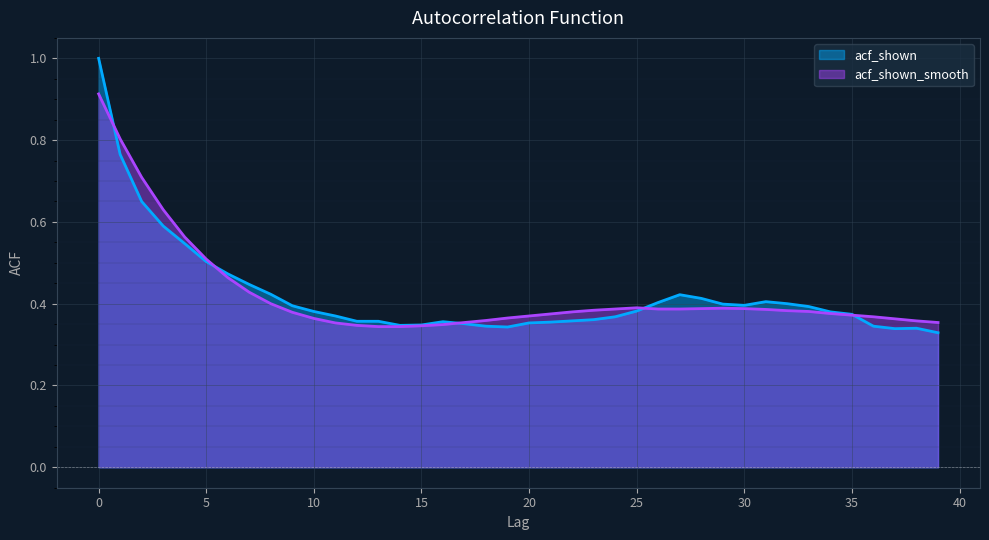

List the series in order of their overall mean, highest first.

acf_shown_smooth, acf_shown